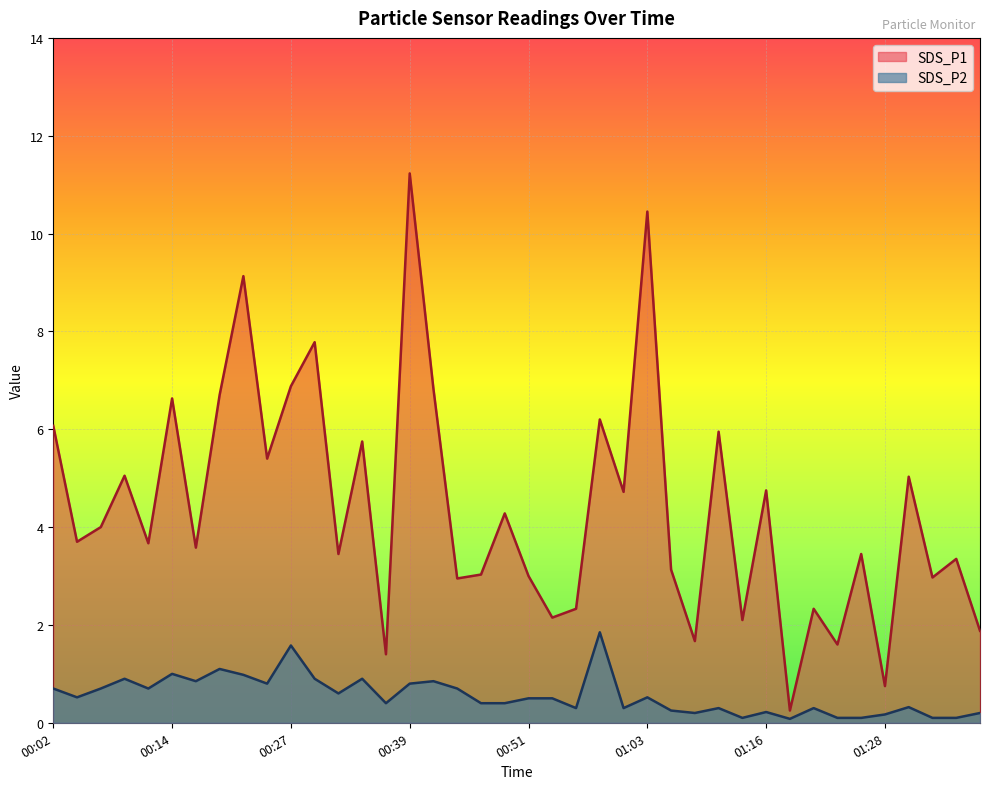

True or false: SDS_P2 and SDS_P1 intersect in this chart.

False